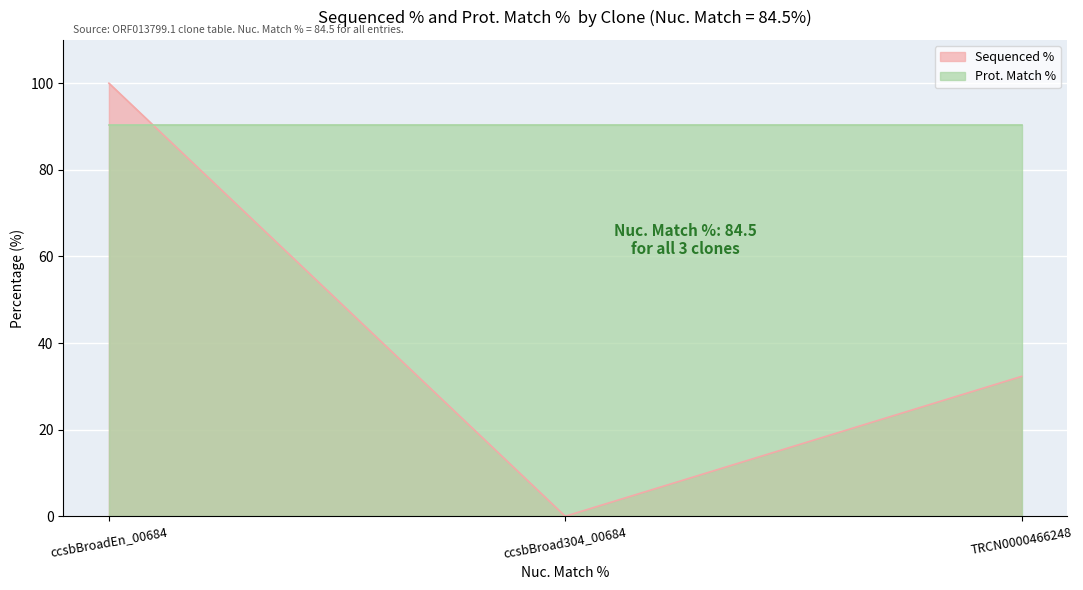

Between ccsbBroadEn_00684 and TRCN0000466248, which is larger?

ccsbBroadEn_00684